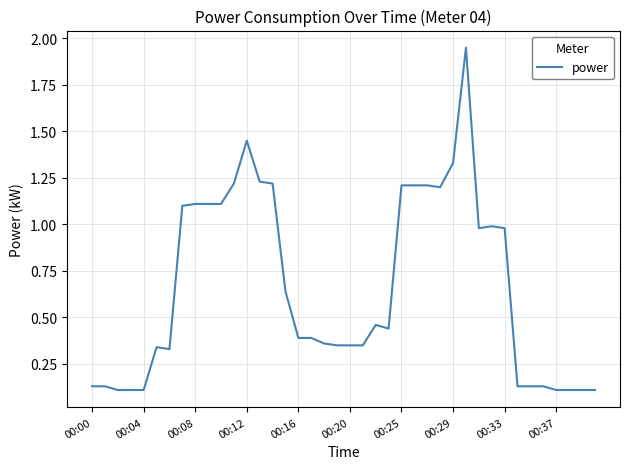

How many interior local valleys (lower than both neighbors) does the data have?

4